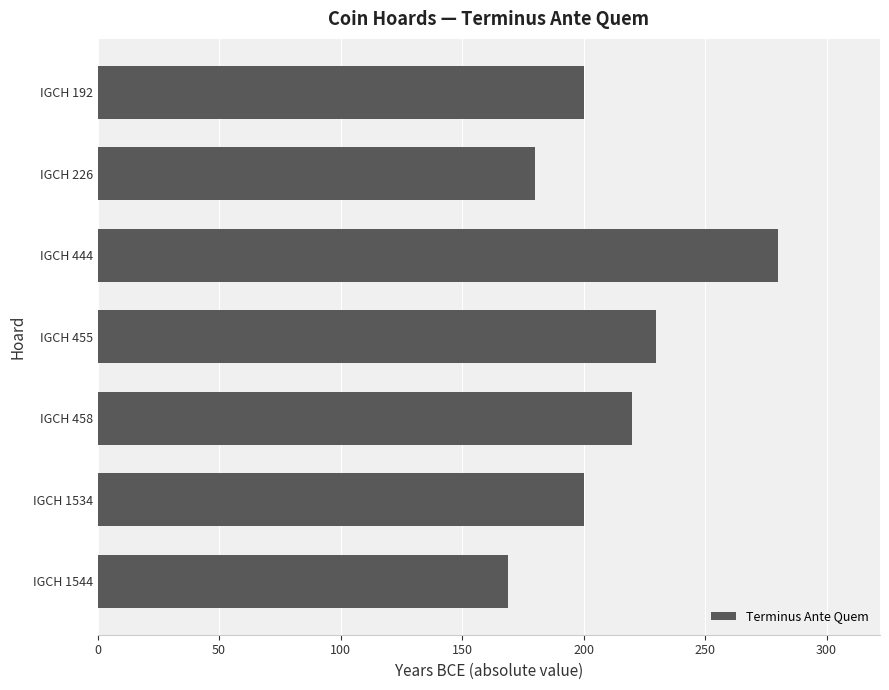

How many distinct data groups are displayed?

1